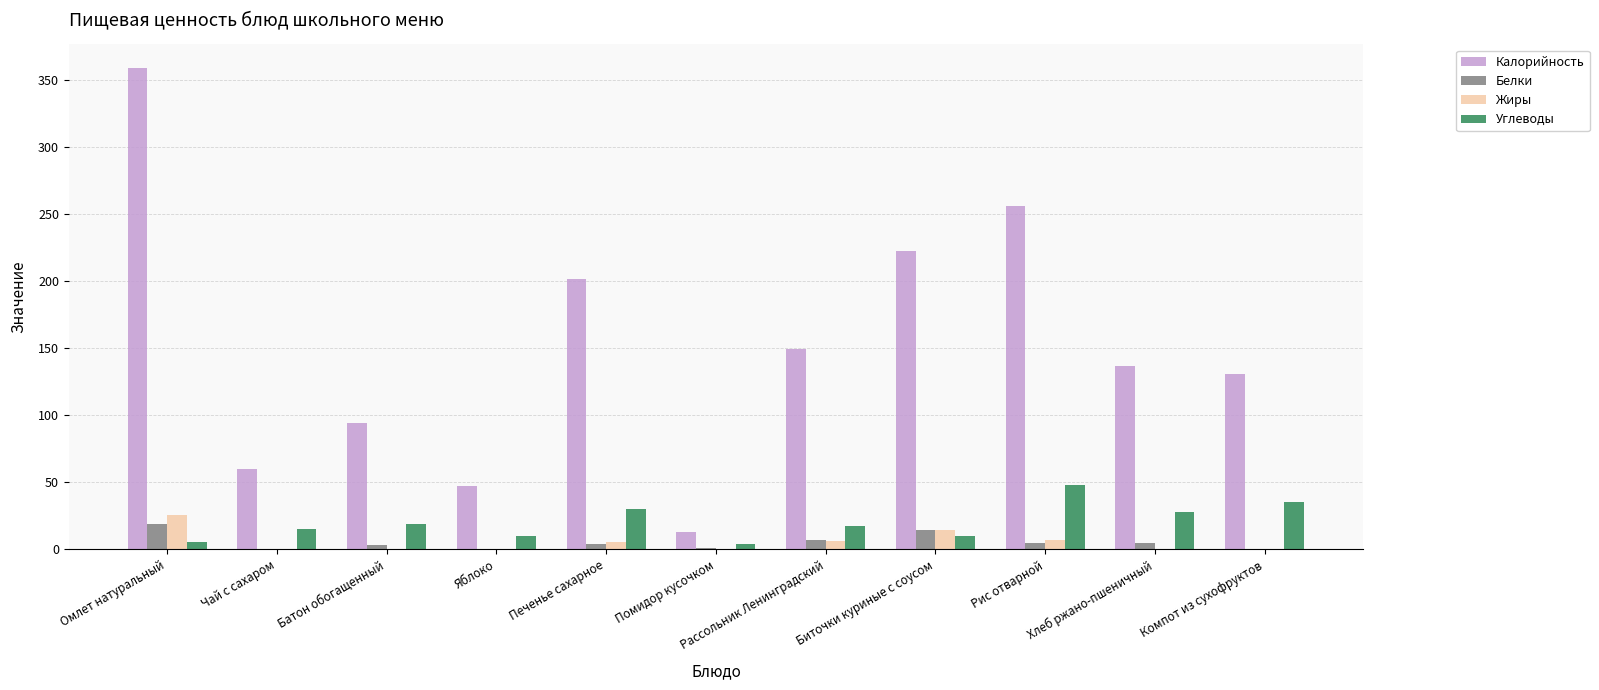

How many groups of bars are there?

11